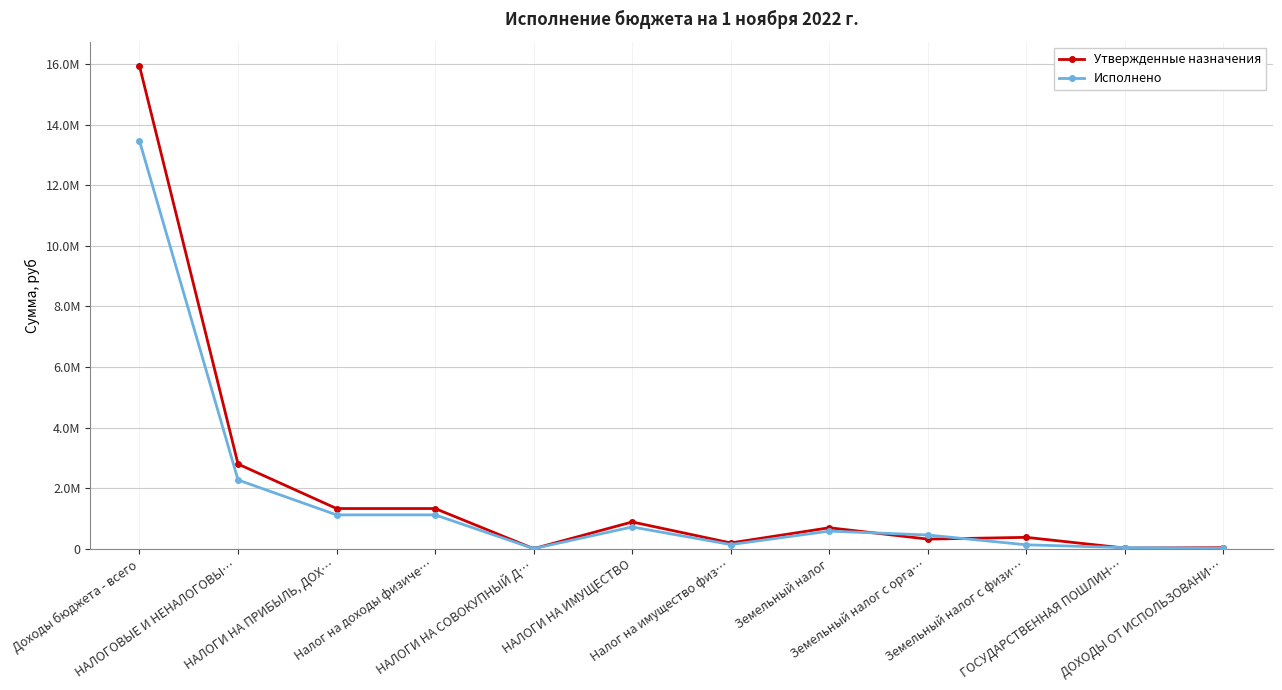

At Земельный налог, list the series in order from largest to smallest.

Утвержденные назначения, Исполнено